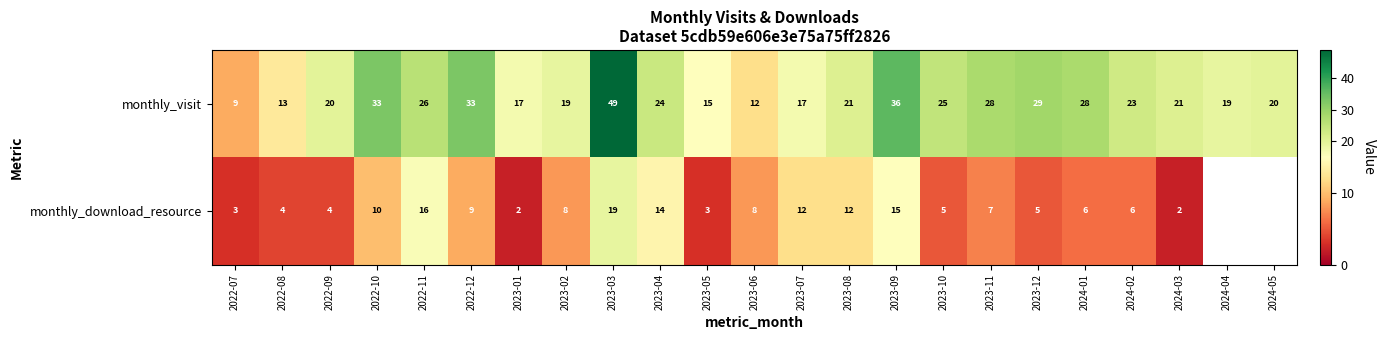

Which series changed the most between 2022-07 and 2023-12?

monthly_visit